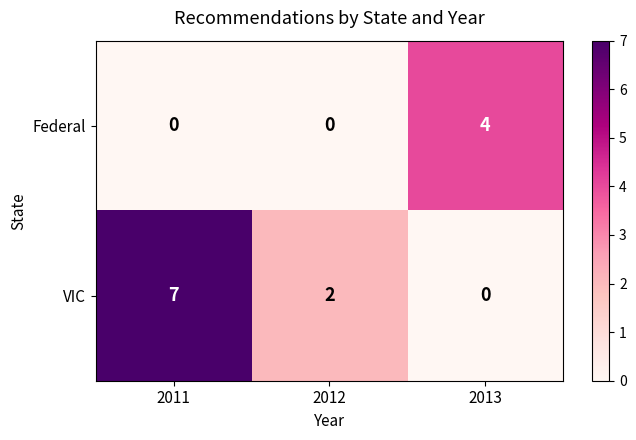

How many data points does each series have?

3